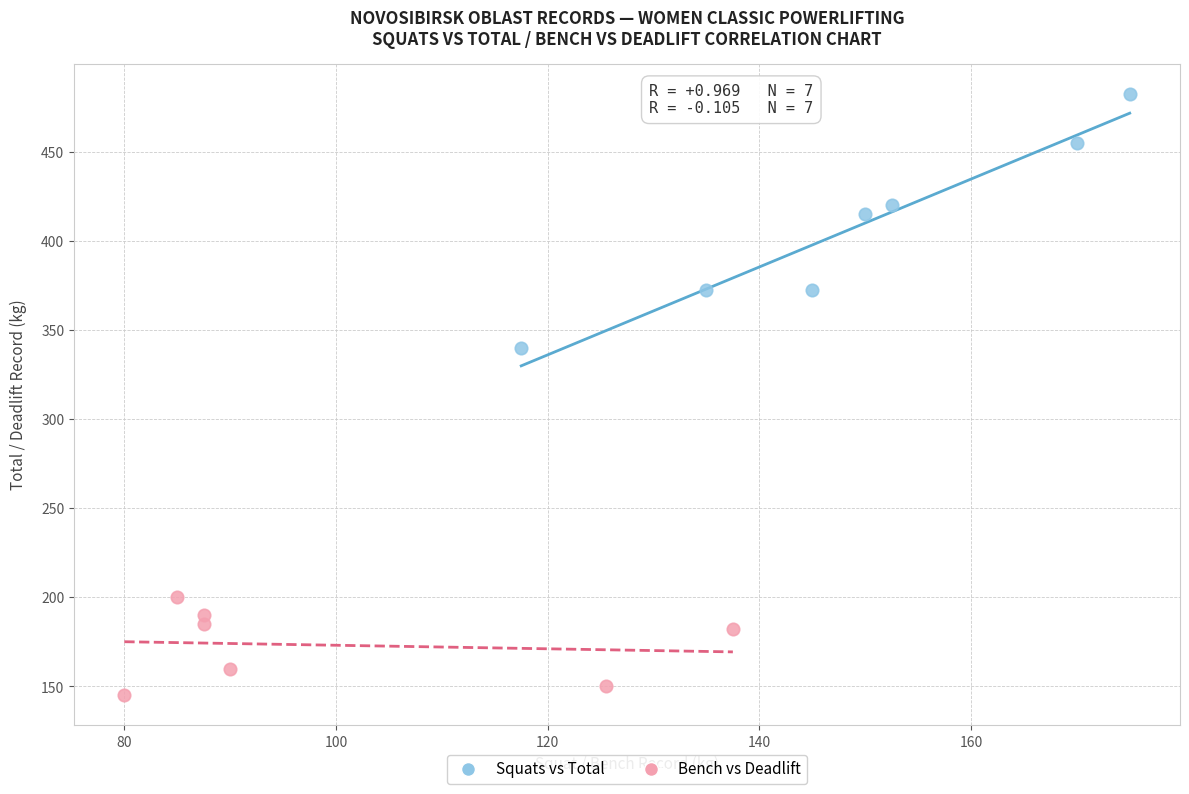

Which series contains the lowest Y value?

Bench vs Deadlift